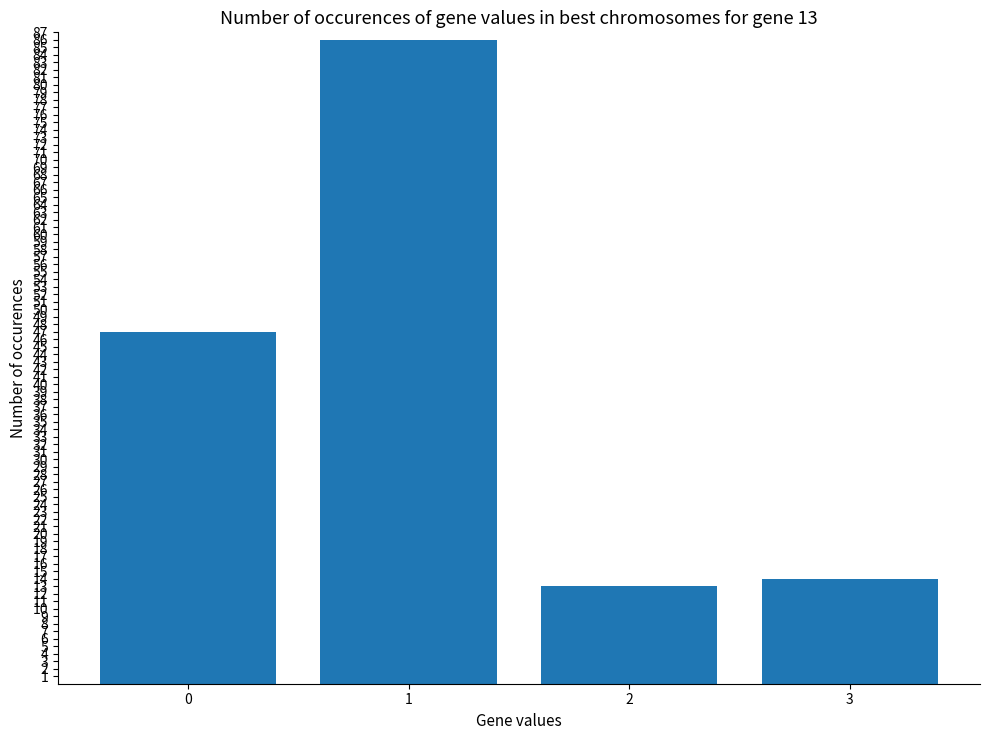

What is the difference between the values at 0 and 1?

39